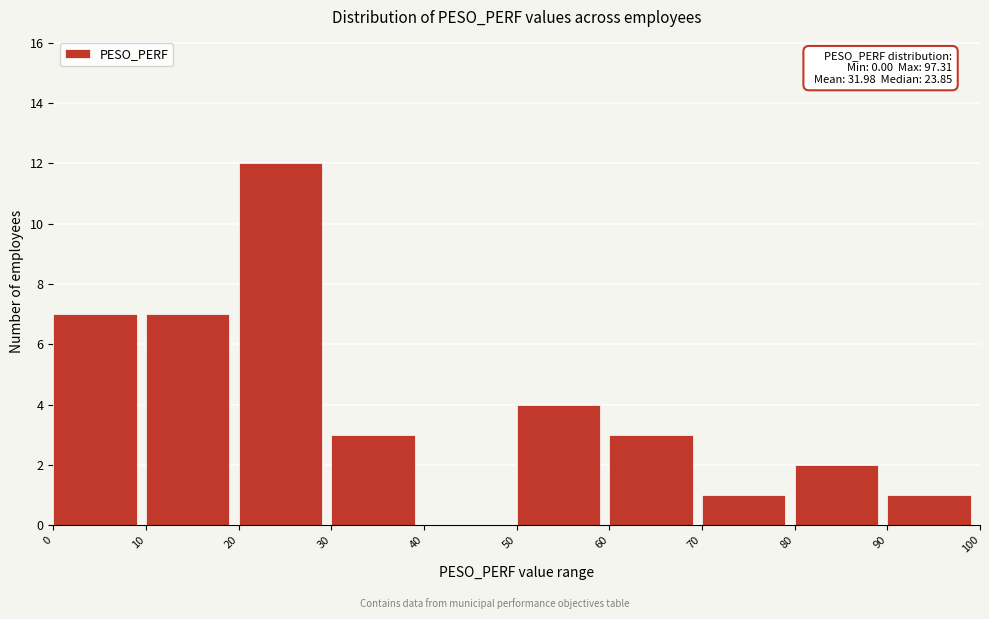

Which range on the x-axis has the tallest bar?

20 to 30